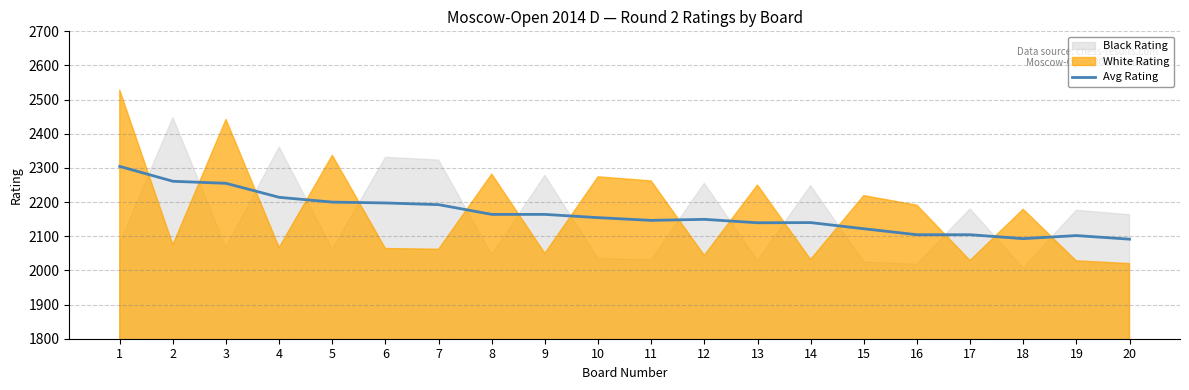

What value does the data have at 7?

2192.5